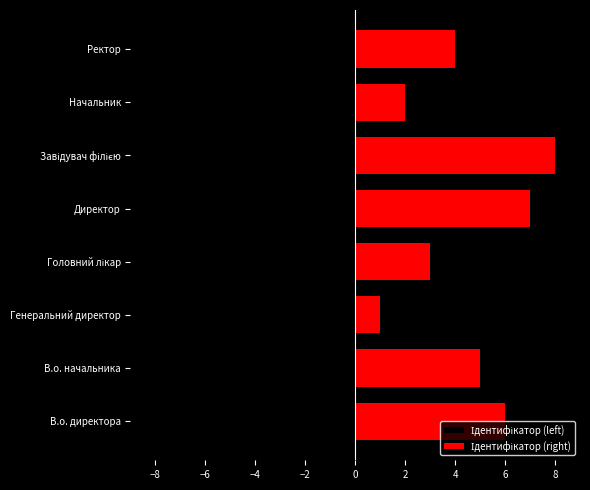

How many series are shown in this chart?

2